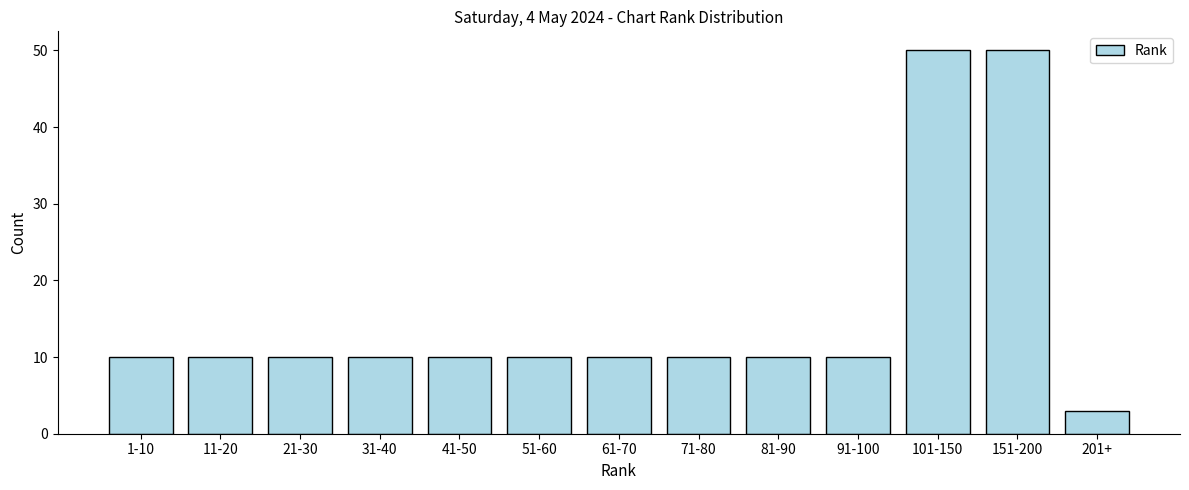

Reading left to right, transcribe all the data shown in this chart.

1-10=10	11-20=10	21-30=10	31-40=10	41-50=10	51-60=10	61-70=10	71-80=10	81-90=10	91-100=10	101-150=50	151-200=50	201+=3